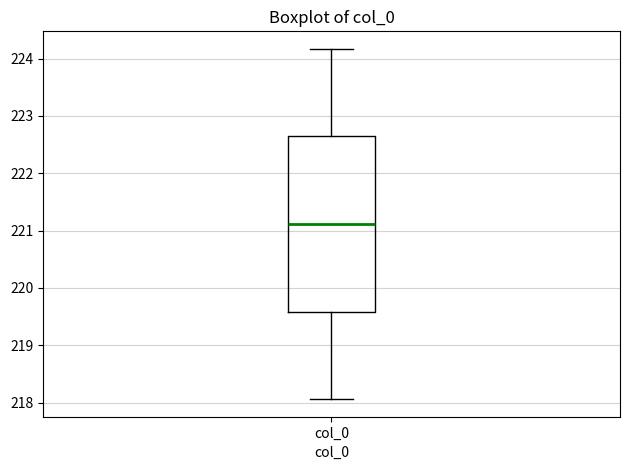

Transcribe this box plot: give where the median line is, the range the box spans, and where the two whiskers end, as read against the y-axis. The values are not printed on the chart, so give them approximately, as read against the axis.

median 221.1, box 219.6 to 222.6, whiskers 218.1 to 224.2